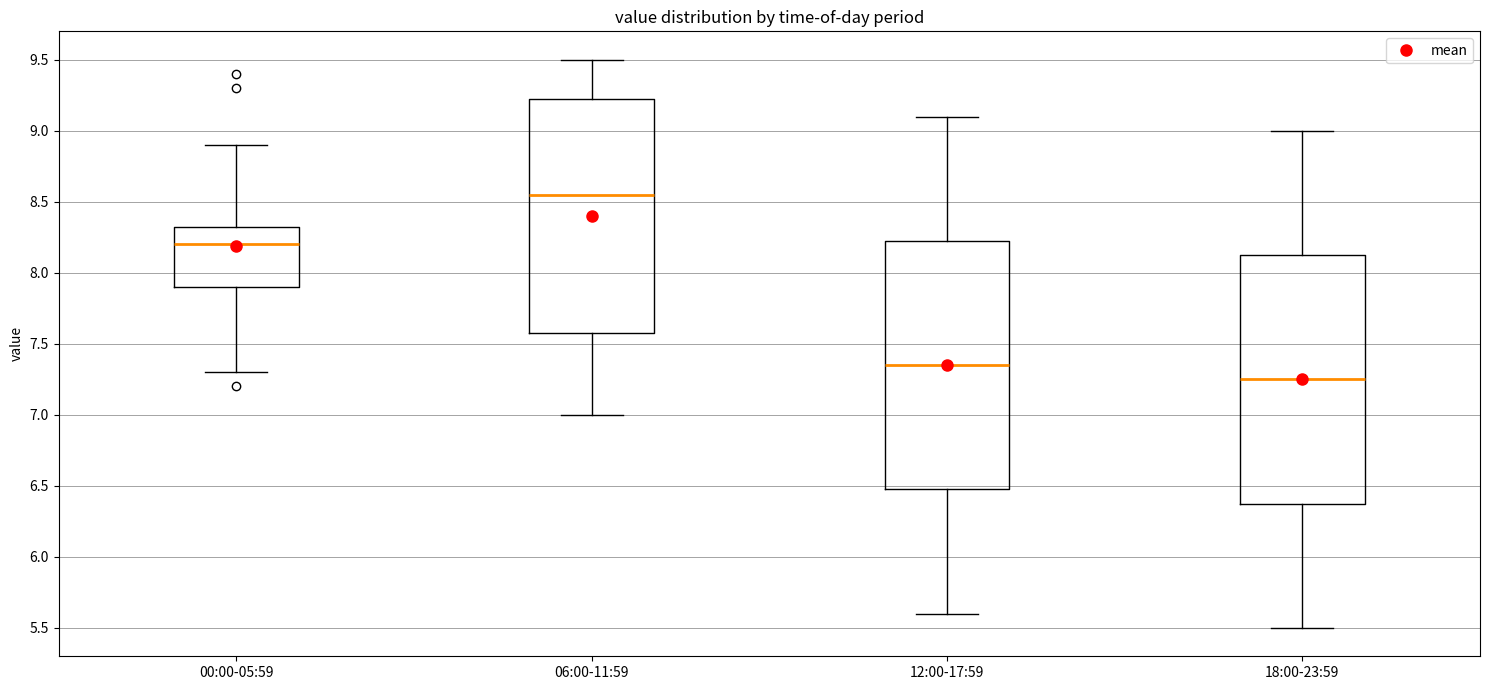

Reading left to right, read every box against the y-axis: the position of its median line, the range the box covers, and the ends of its whiskers. The values are not printed on the chart, so give them approximately, as read against the axis.

00:00-05:59: median 8.20, box 7.90 to 8.35, whiskers 7.30 to 8.90
06:00-11:59: median 8.55, box 7.60 to 9.25, whiskers 7.00 to 9.50
12:00-17:59: median 7.35, box 6.50 to 8.25, whiskers 5.60 to 9.10
18:00-23:59: median 7.25, box 6.40 to 8.15, whiskers 5.50 to 9.00